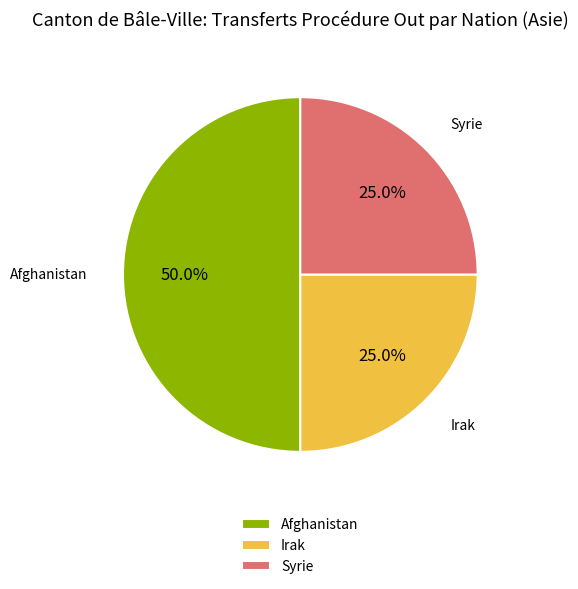

Is it true that Afghanistan is 55% of the pie?

False